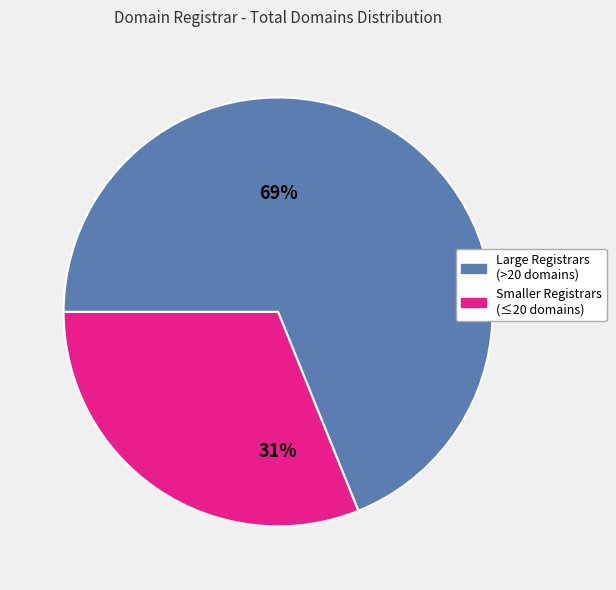

Is there a majority slice in this chart?

Yes